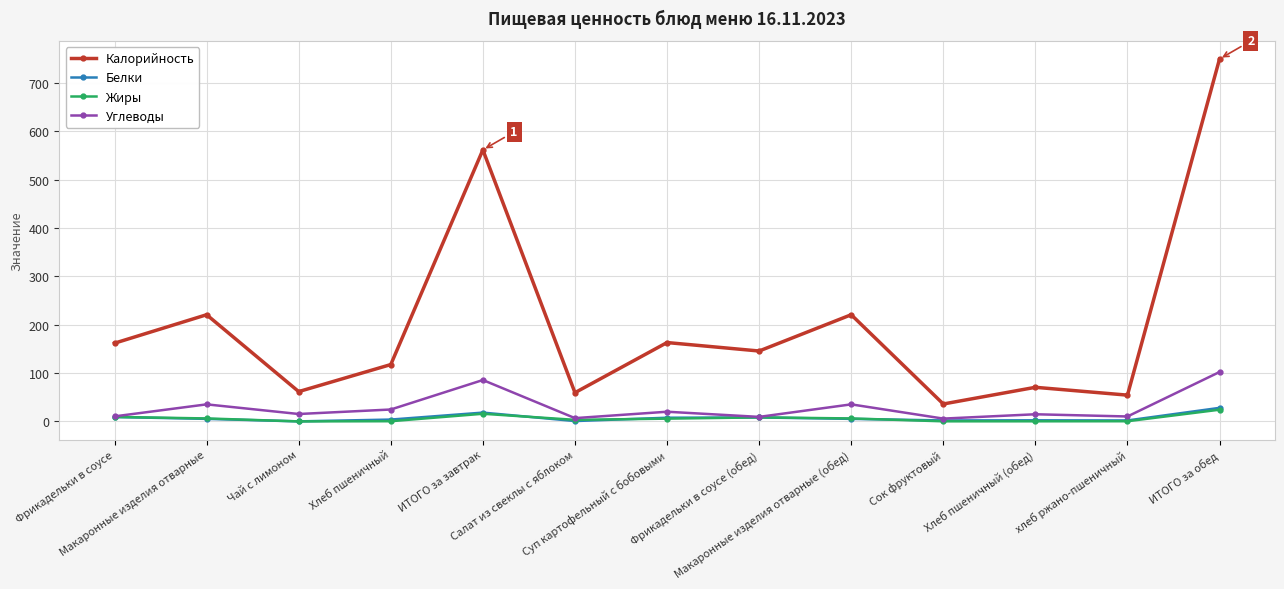

At which category does the chart reach its peak across all series?

ИТОГО за обед